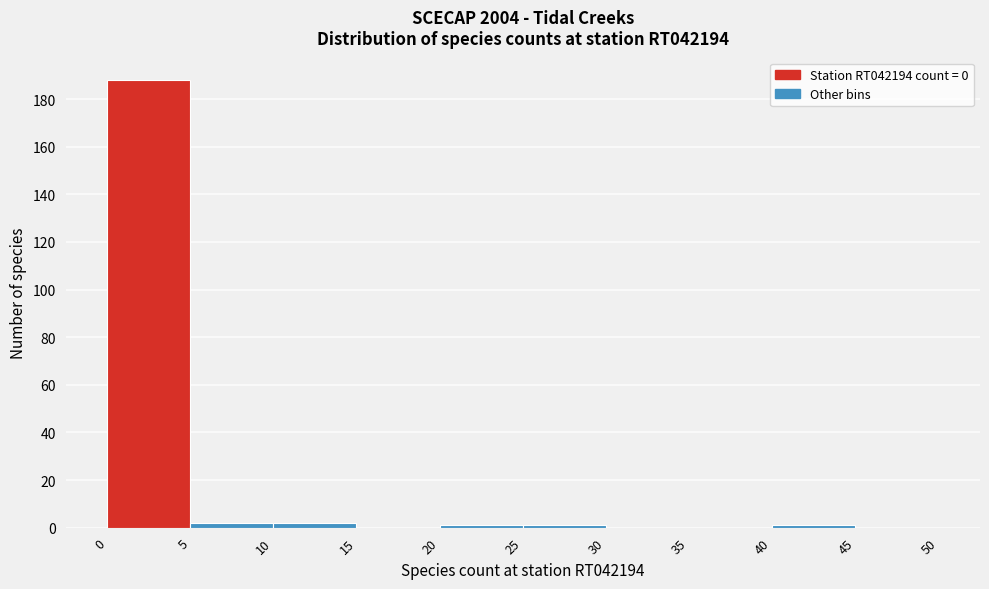

Over which range of the x-axis is the bar tallest?

0 to 5